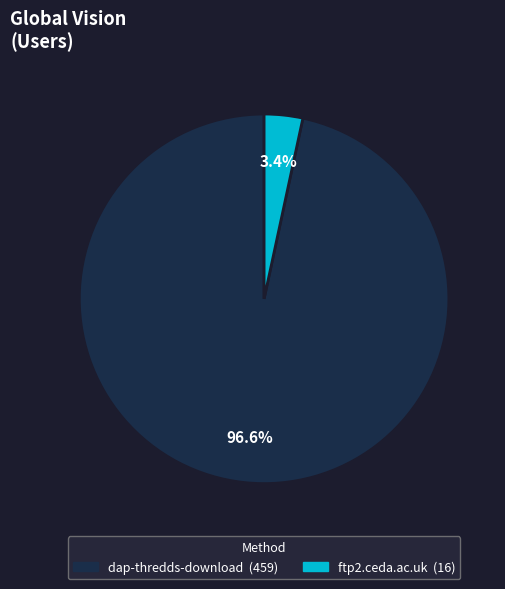

Which category has the smallest portion of the pie?

ftp2.ceda.ac.uk